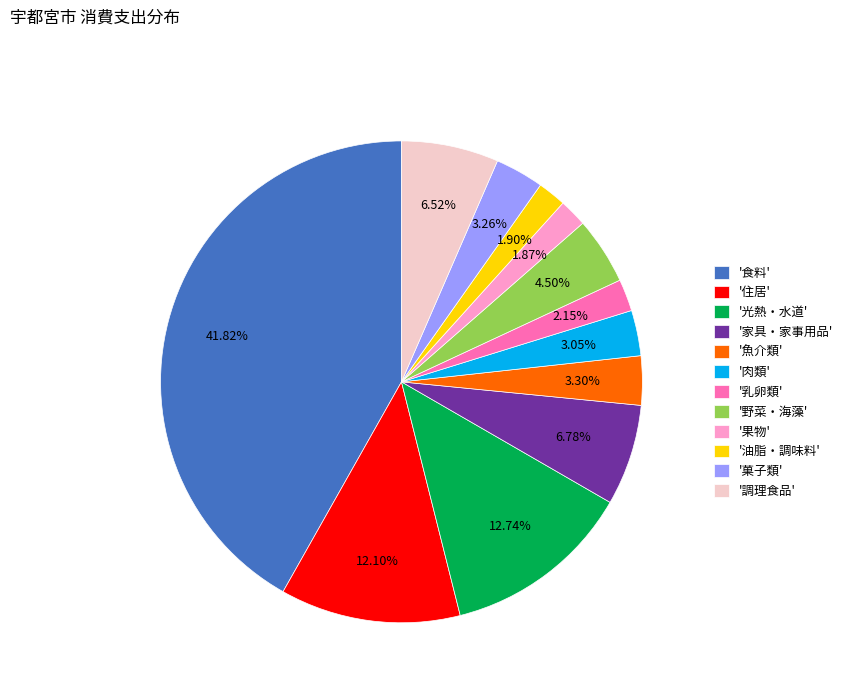

Is the sum of '野菜・海藻' and '魚介類' greater than half?

No